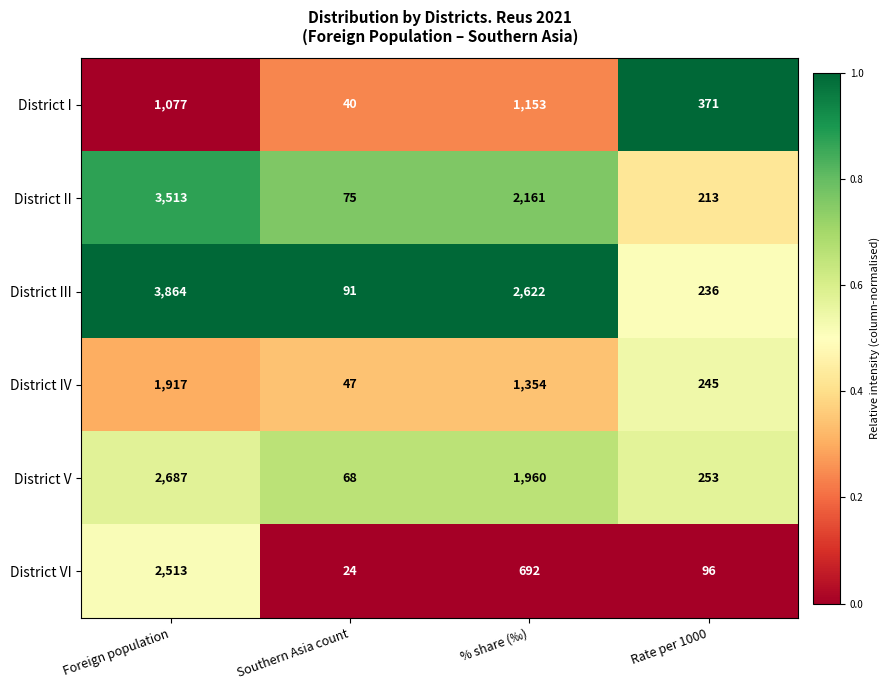

At which category is the sum across all series the highest?

Foreign population